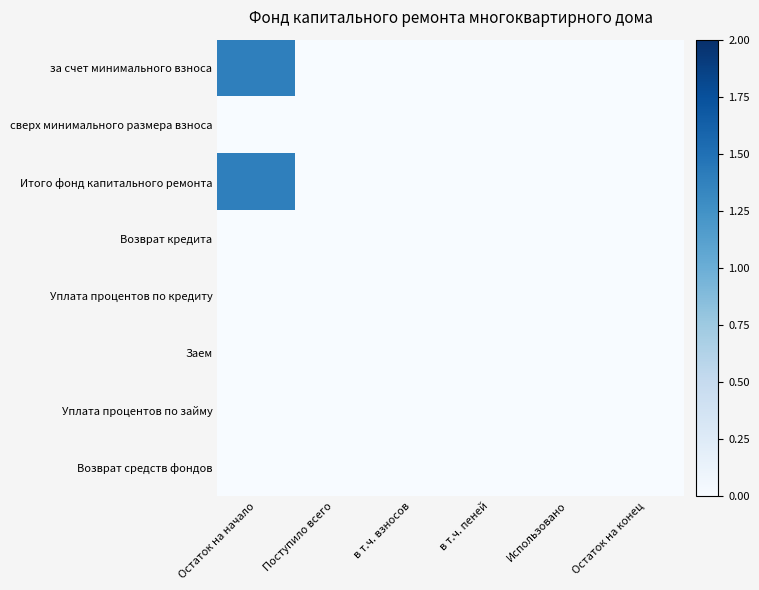

Rank the series by their maximum value, from lowest to highest.

сверх минимального размера взноса, Возврат кредита, Уплата процентов по кредиту, Заем, Уплата процентов по займу, Возврат средств фондов, за счет минимального взноса, Итого фонд капитального ремонта